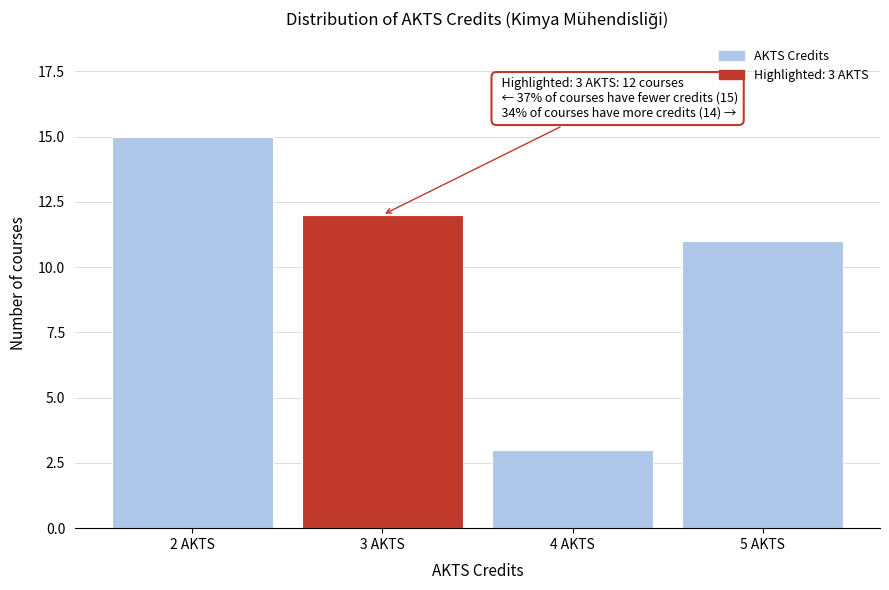

Reading left to right, extract all data points from this chart.

15	12	3	11